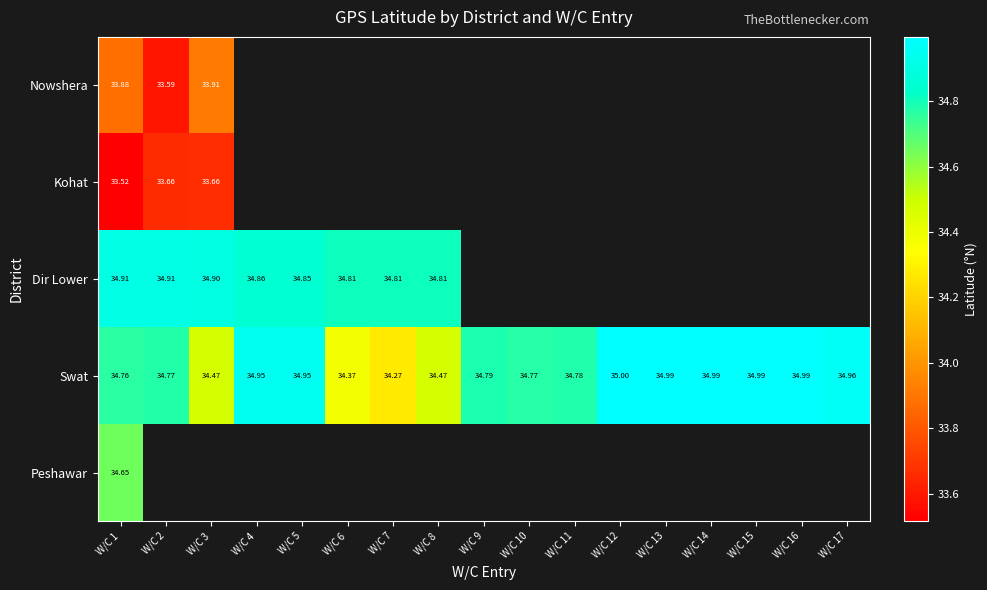

Which series has the largest total across all categories?

Swat